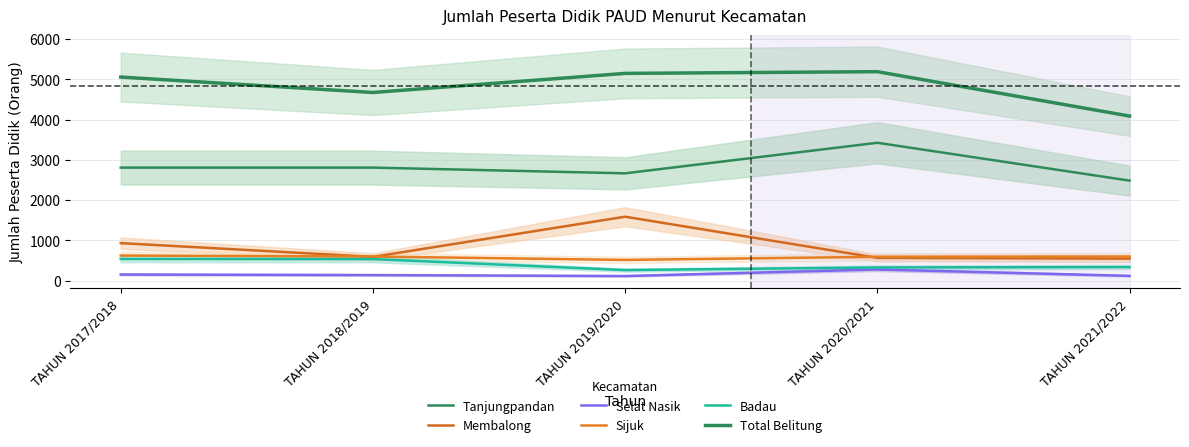

At which category does Total Belitung reach its first local valley?

TAHUN 2018/2019